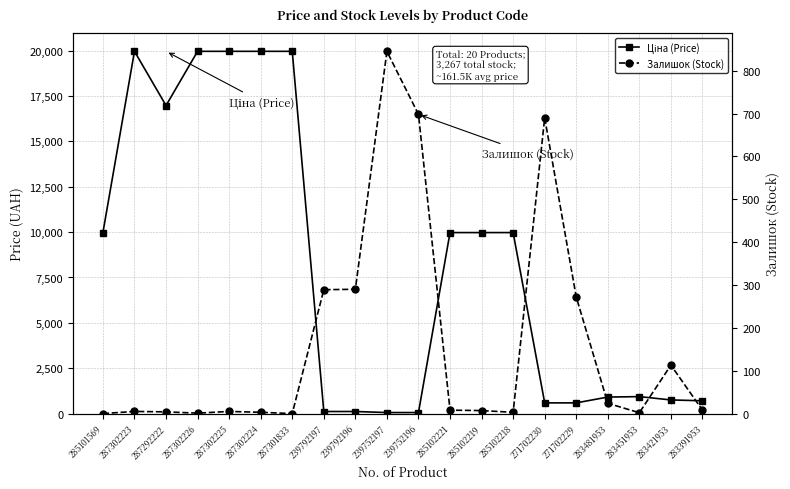

Reading right to left, what are all the values shown in this chart?

Ціна (Price): 283391953=705.1	283421953=752.2	283451953=934.5	283481953=910.4	271702229=589.9	271702230=589.9	285102218=9975.0	285102219=9975.0	285102221=9975.0	239752196=57.0	239752197=57.0	239792196=114.1	239792197=114.1	287301833=19964.2	287302224=19964.2	287302225=19964.2	287302226=19964.2	287292222=16976.3	287302223=19964.2	285101569=9975.0
Залишок (Stock): 283391953=8.0	283421953=113.0	283451953=2.0	283481953=24.0	271702229=272.0	271702230=690.0	285102218=3.0	285102219=7.0	285102221=8.0	239752196=698.0	239752197=845.0	239792196=290.0	239792197=289.0	287301833=0.0	287302224=3.0	287302225=5.0	287302226=1.0	287292222=4.0	287302223=5.0	285101569=0.0